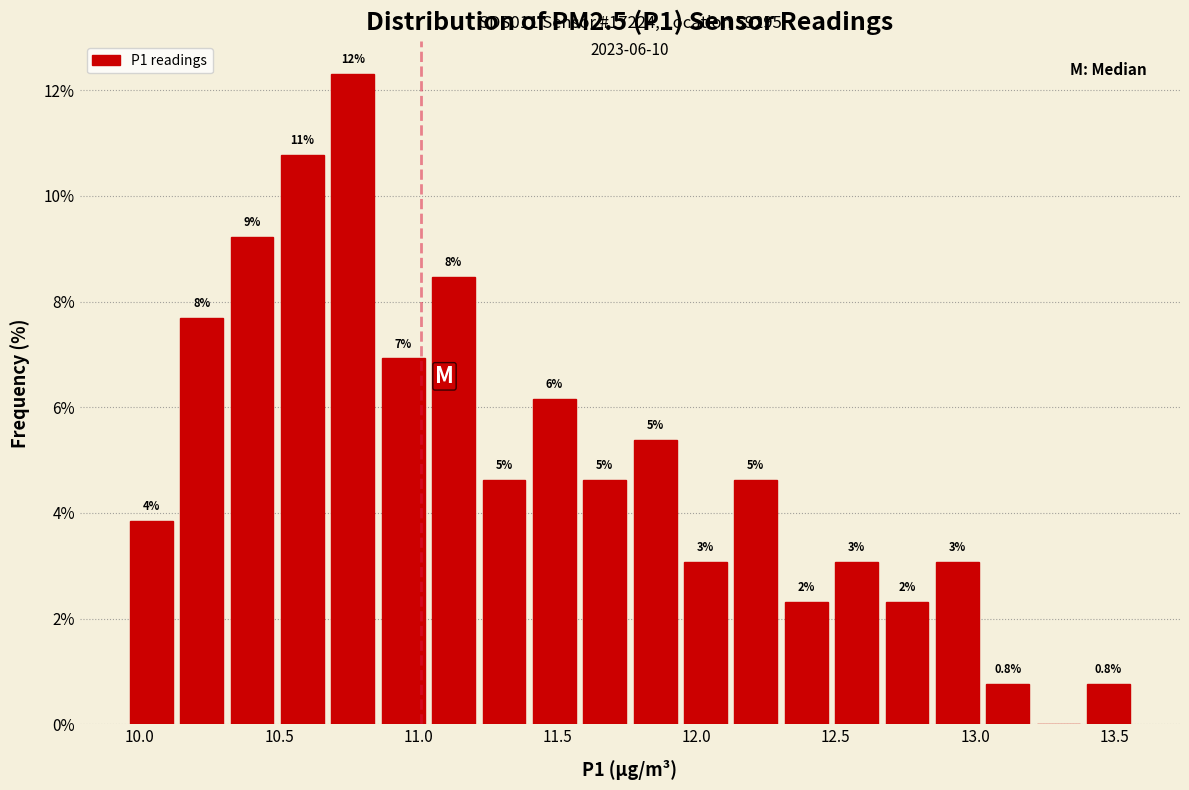

Around what value on the x-axis is the tallest bar? Give the approximate position of its centre, as read against the axis.

10.75